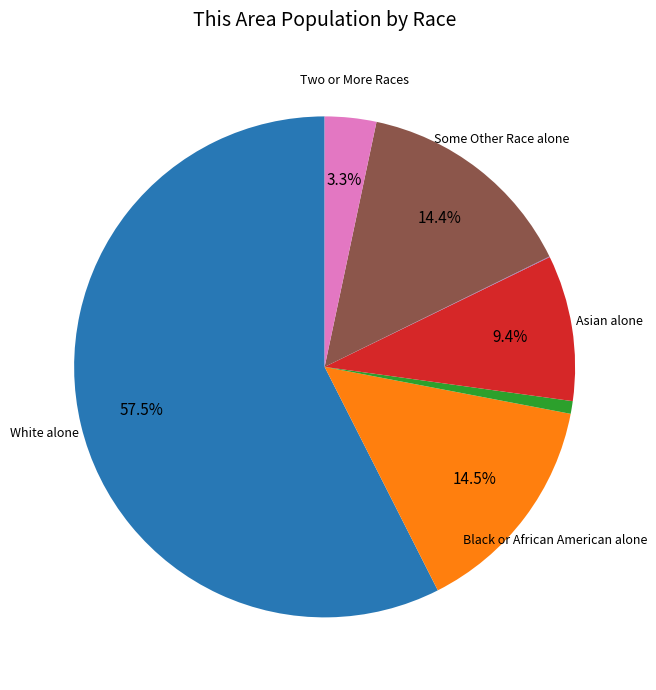

Is there a majority slice in this chart?

Yes